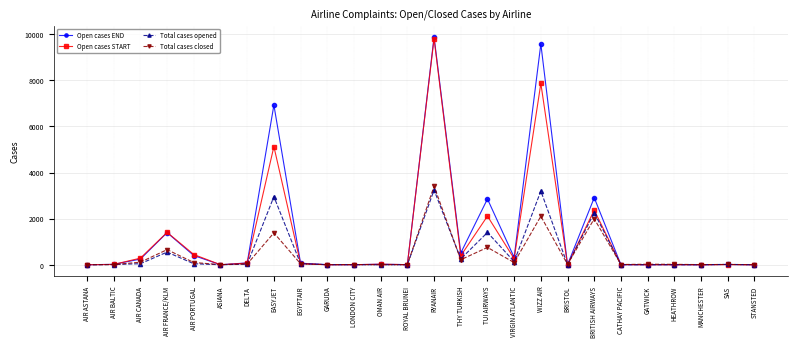

At which label does Total cases opened first exceed 16?

AIR CANADA